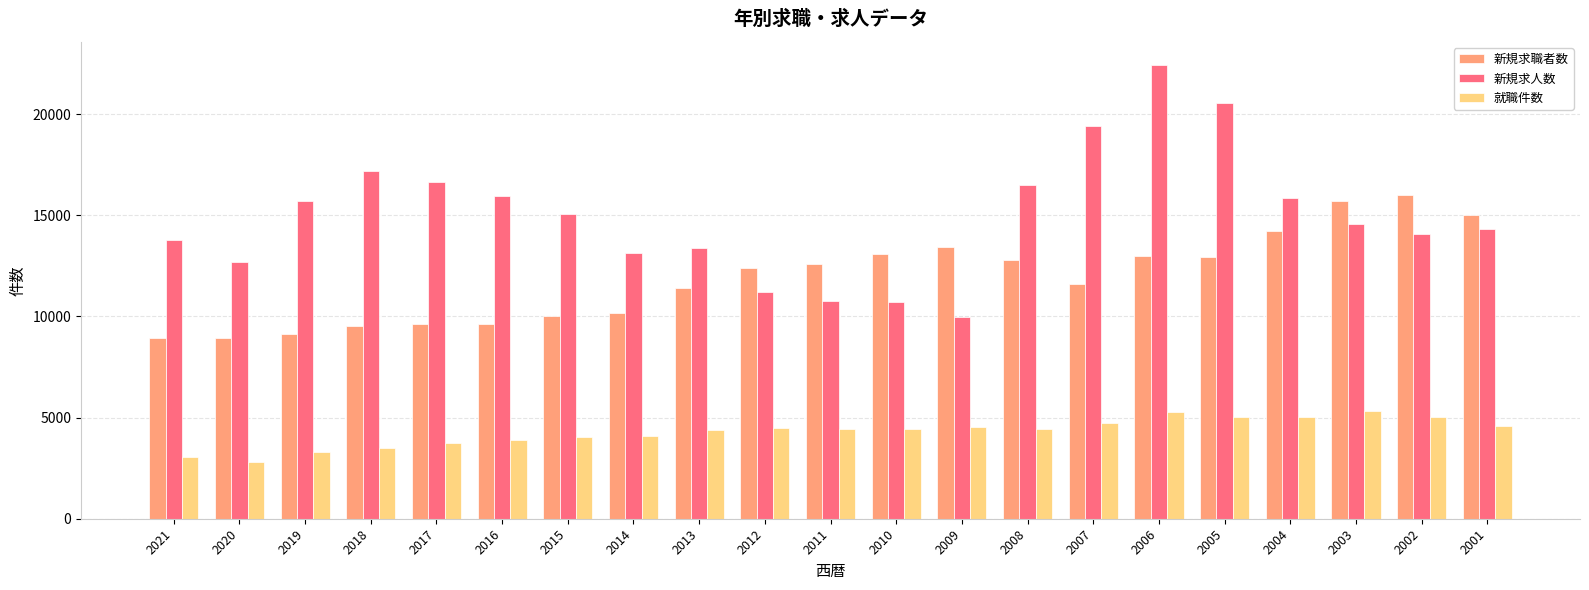

Between 2021 and 2007, which series saw the biggest shift?

新規求人数